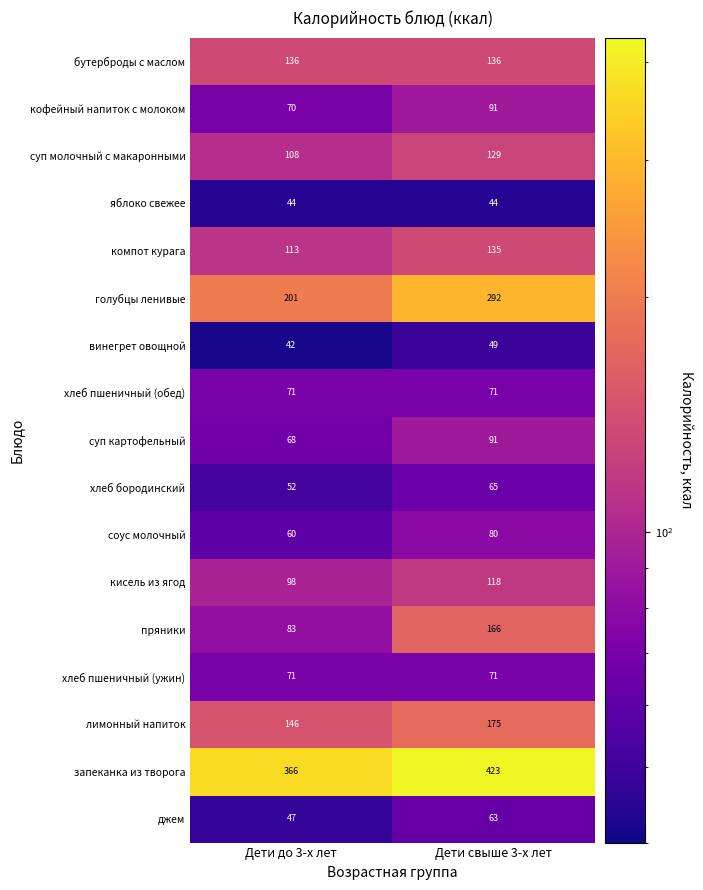

What is the sum of the суп молочный с макаронными values at Дети до 3-х лет and Дети свыше 3-х лет?

237